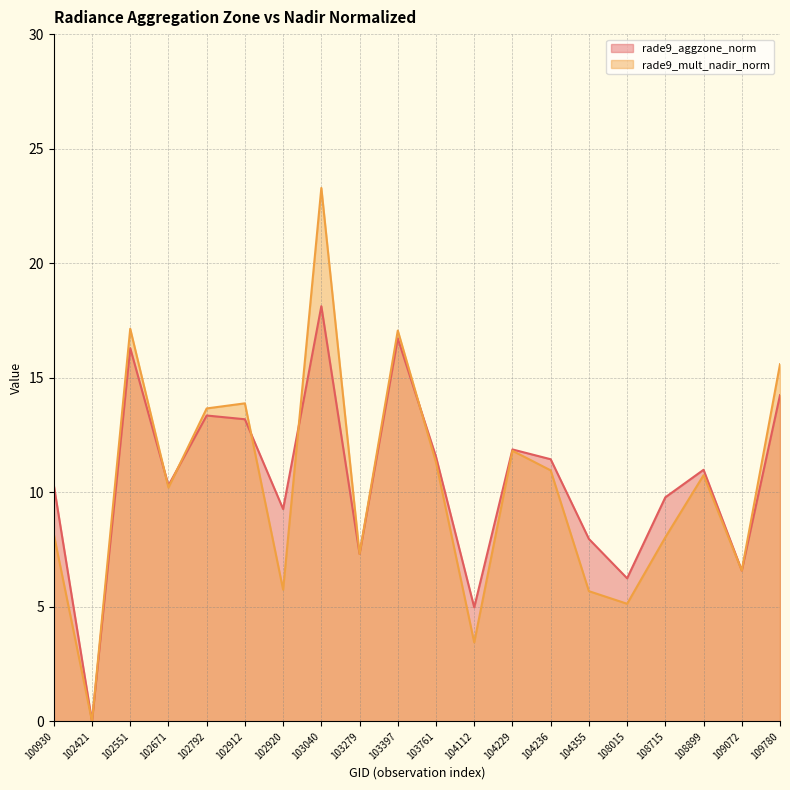

Is it true that rade9_aggzone_norm equals 14.2 at 109780?

True